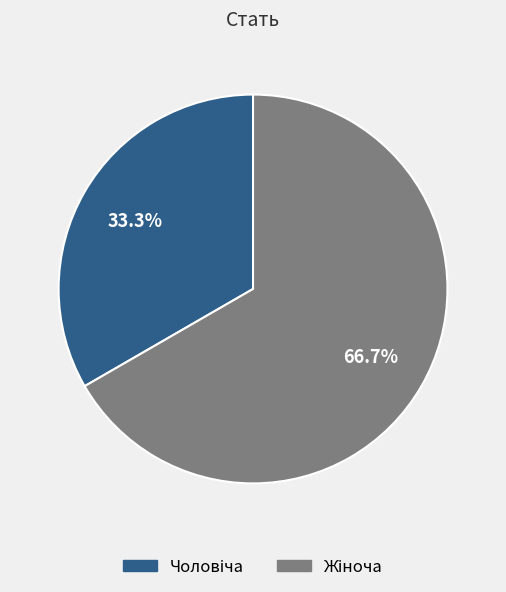

Does any single category account for the majority?

Yes